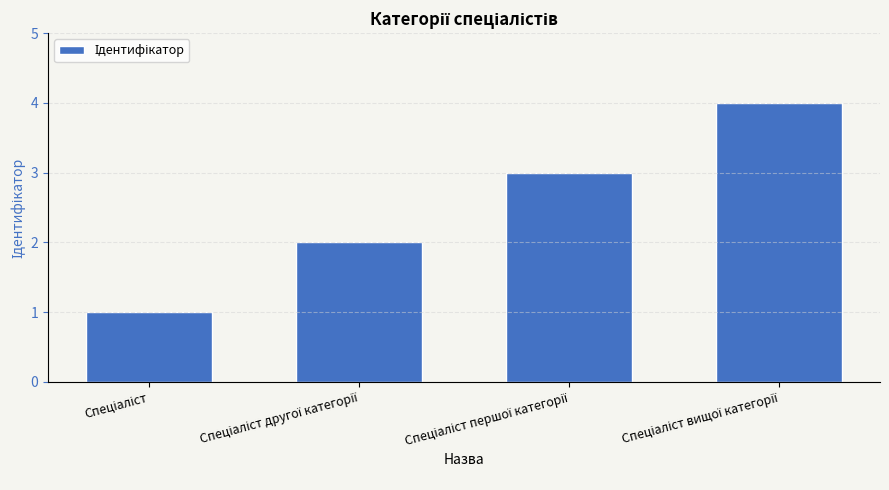

What is the maximum value shown in the chart?

4